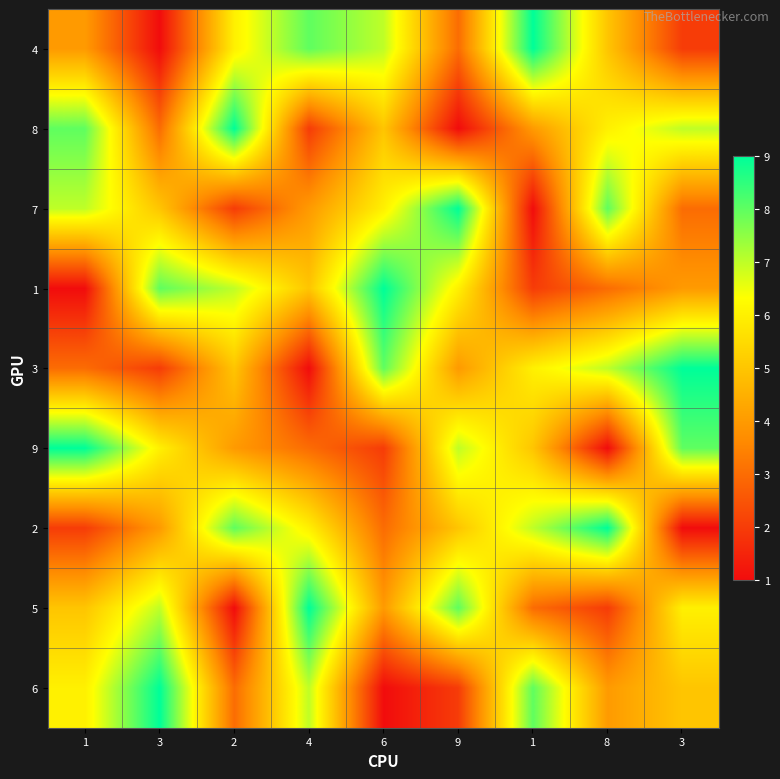

Reading left to right, what are all the values shown in this chart?

4: 1=4	3=1	2=6	4=8	6=7	9=3	1=9	8=5	3=2
8: 1=8	3=3	2=9	4=2	6=5	9=1	1=4	8=6	3=7
7: 1=7	3=5	2=2	4=4	6=6	9=9	1=1	8=8	3=3
1: 1=1	3=8	2=7	4=5	6=9	9=6	1=2	8=3	3=4
3: 1=3	3=2	2=5	4=1	6=8	9=4	1=6	8=7	3=9
9: 1=9	3=6	2=4	4=3	6=2	9=7	1=5	8=1	3=8
2: 1=2	3=4	2=8	4=6	6=3	9=5	1=7	8=9	3=1
5: 1=5	3=7	2=1	4=9	6=4	9=8	1=3	8=2	3=6
6: 1=6	3=9	2=3	4=7	6=1	9=2	1=8	8=4	3=5